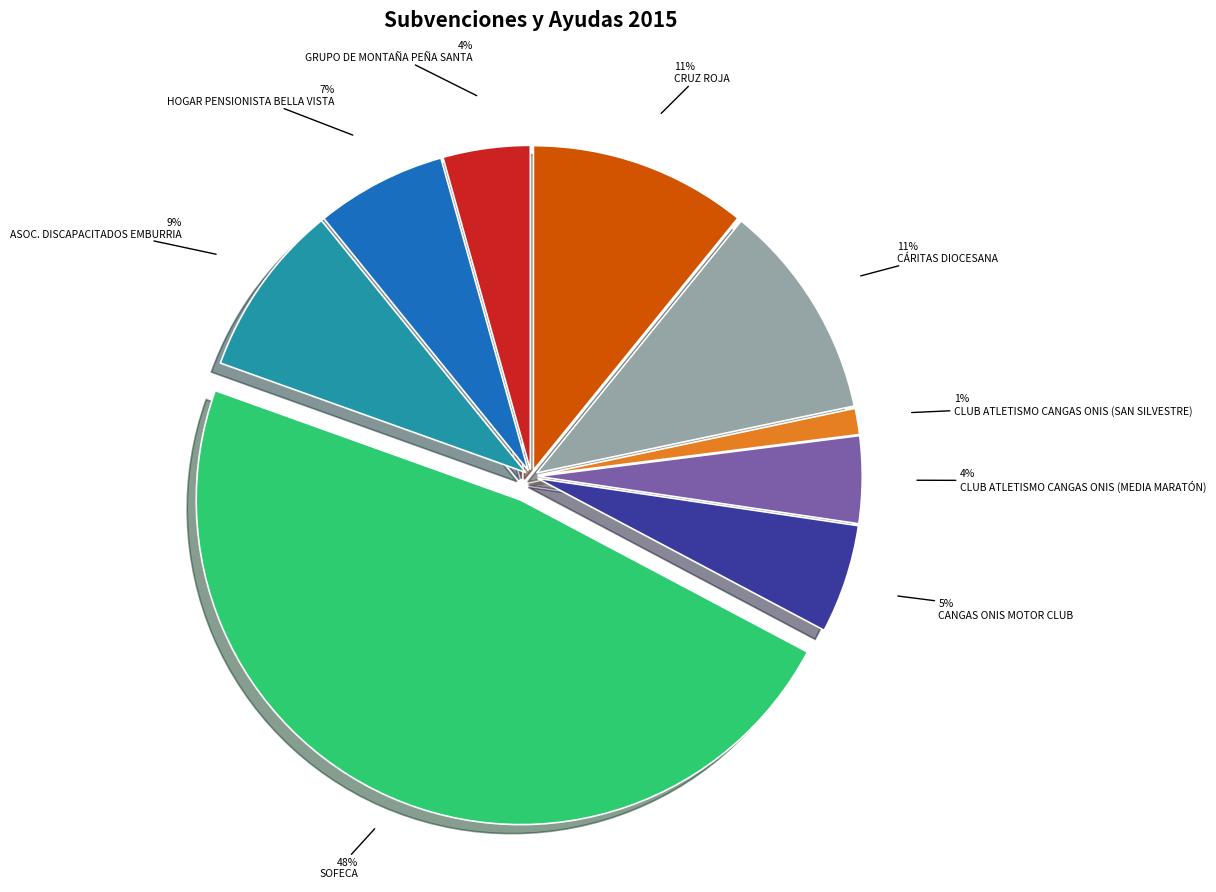

Between CANGAS ONIS MOTOR CLUB and SOFECA, which is larger?

SOFECA